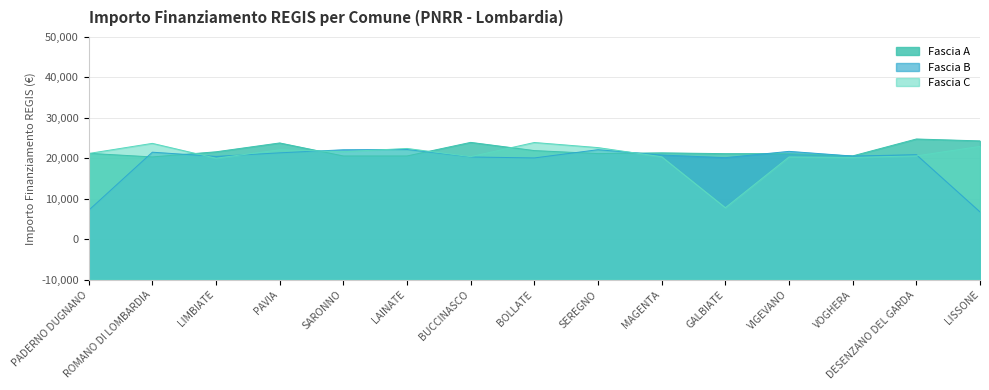

List the series in order of their overall mean, lowest first.

Fascia B, Fascia C, Fascia A